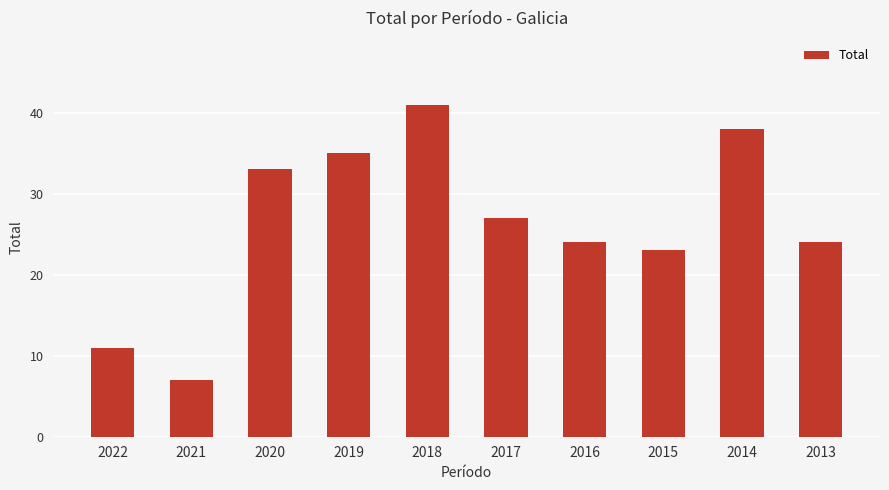

What is the difference between the values at 2015 and 2021?

16